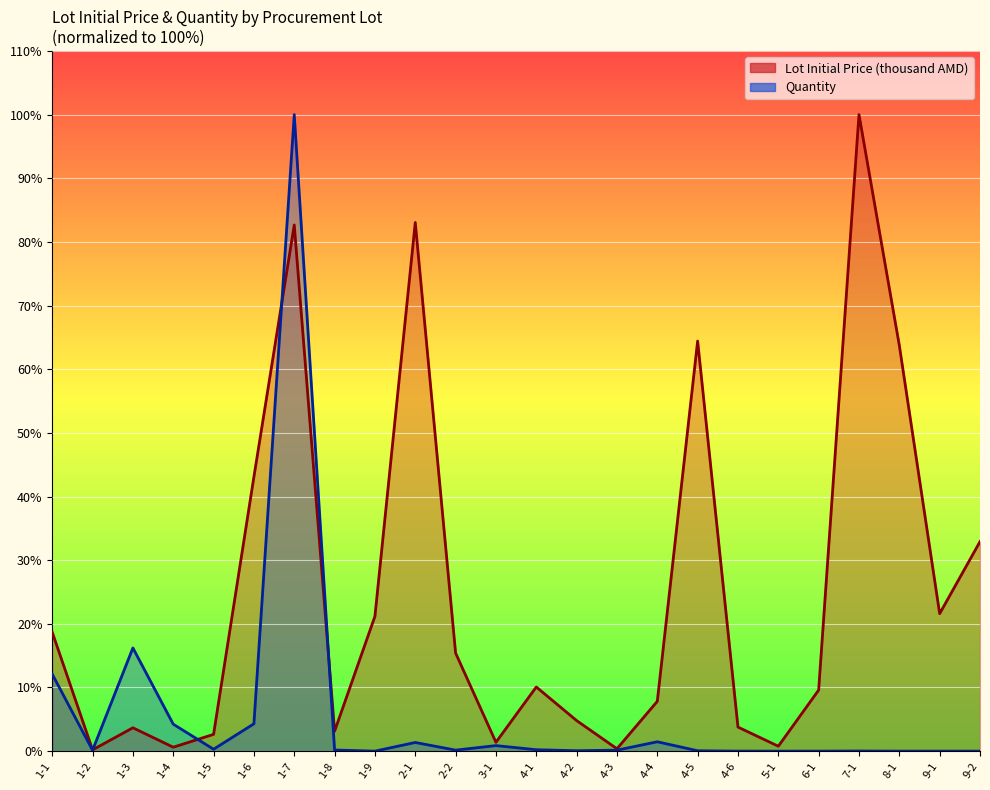

Which series has the largest total across all categories?

Lot Initial Price (thousand AMD)